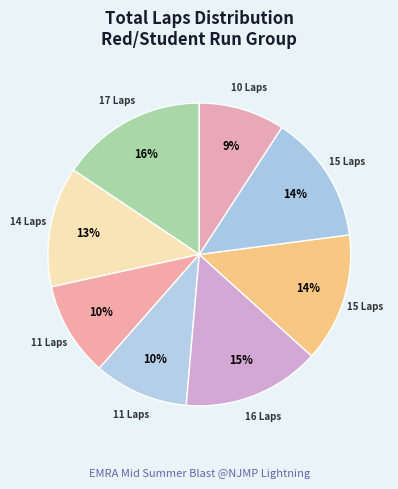

How many segments does this pie chart have?

8